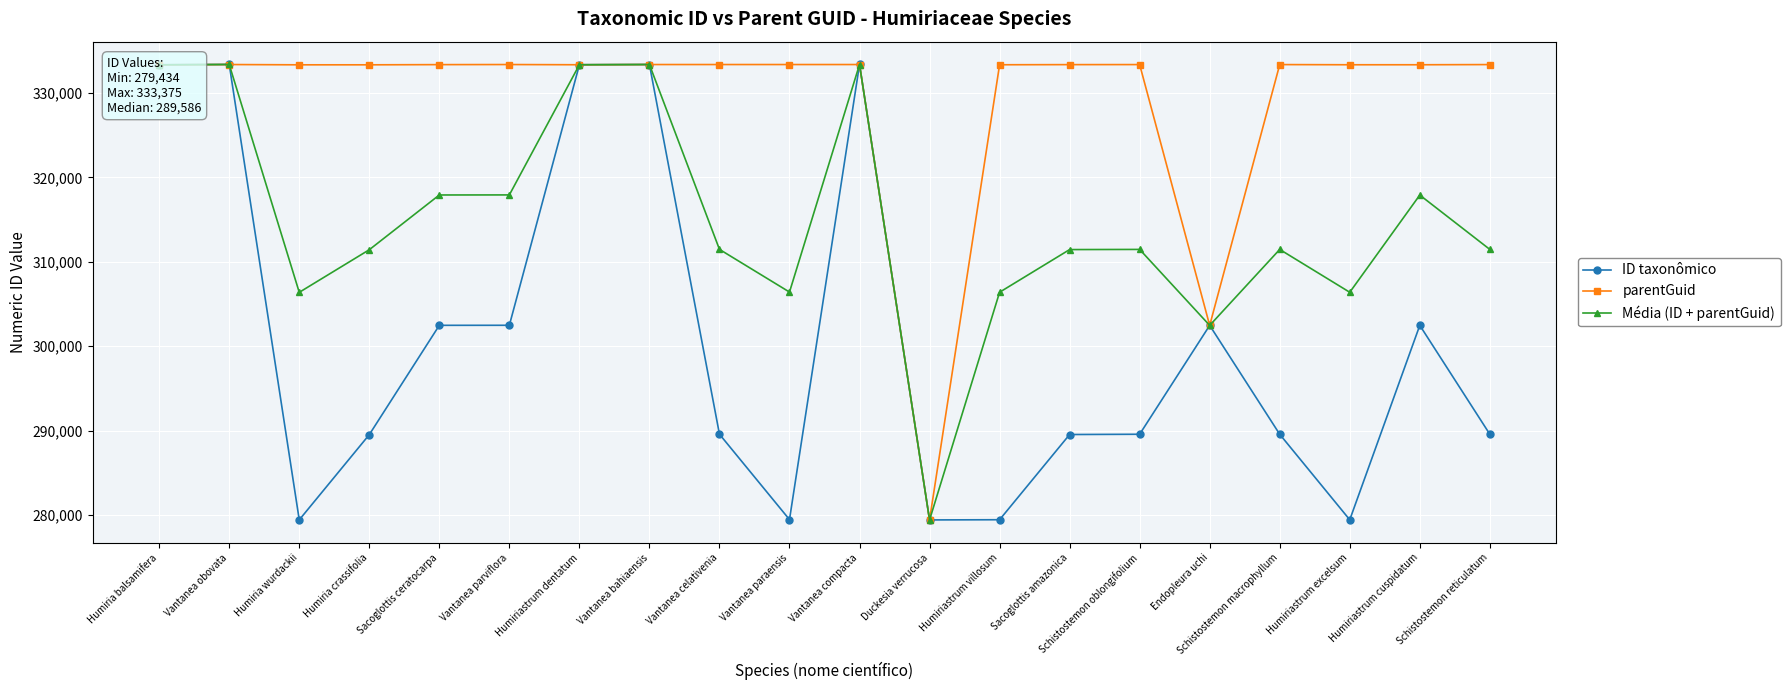

True or false: parentGuid has more than 1 points higher than both neighbors.

True